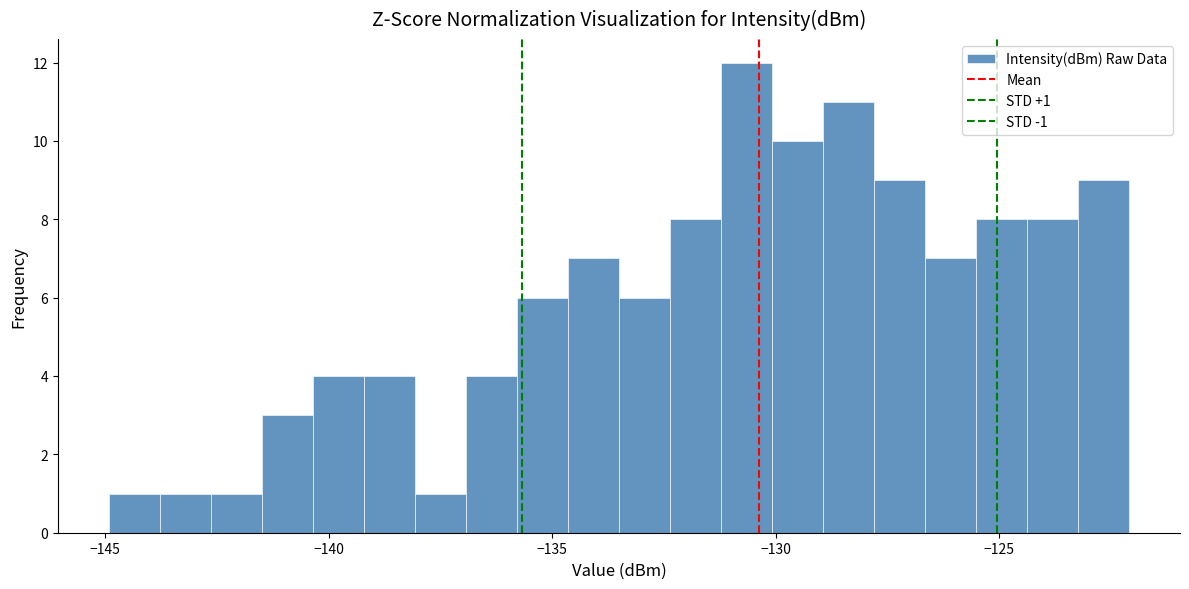

Around what value on the x-axis is the tallest bar? Give the approximate position of its centre, as read against the axis.

-130.5